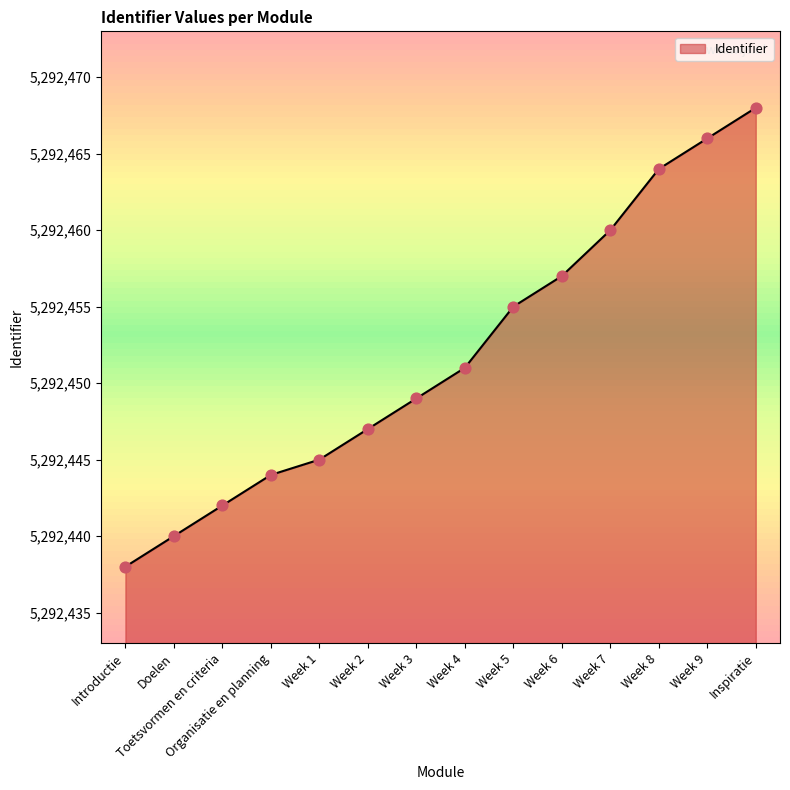

Approximately how many times larger is the value at Week 2 compared to Week 7?

1.0